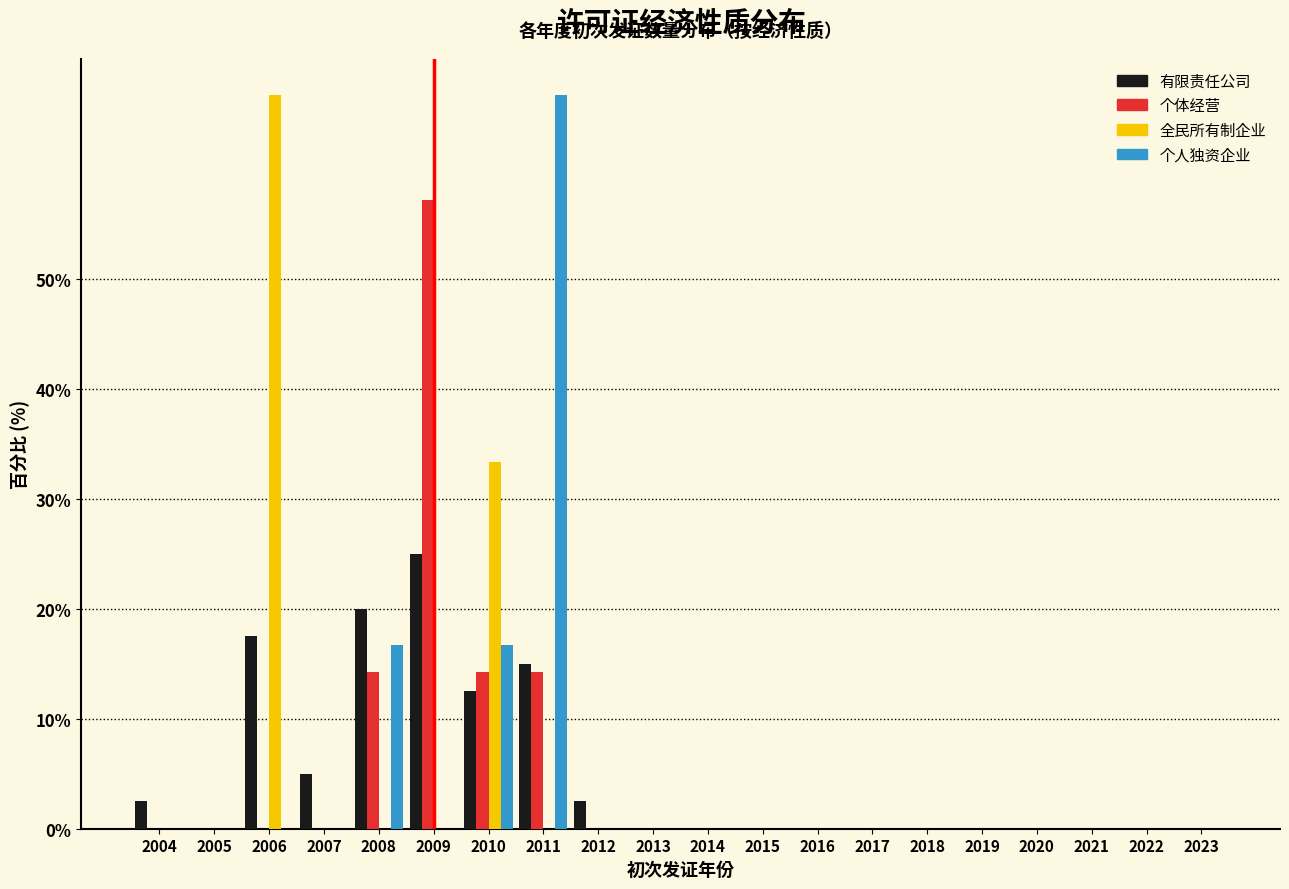

What is the sum of all 个人独资企业 values?

100.0